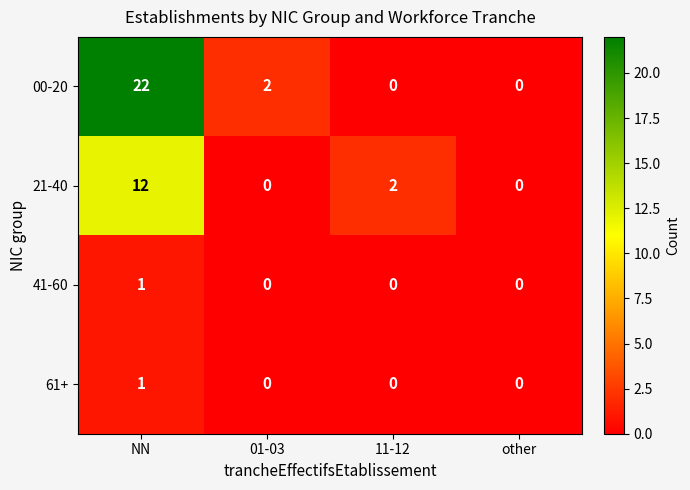

At which label does 21-40 reach its peak?

NN